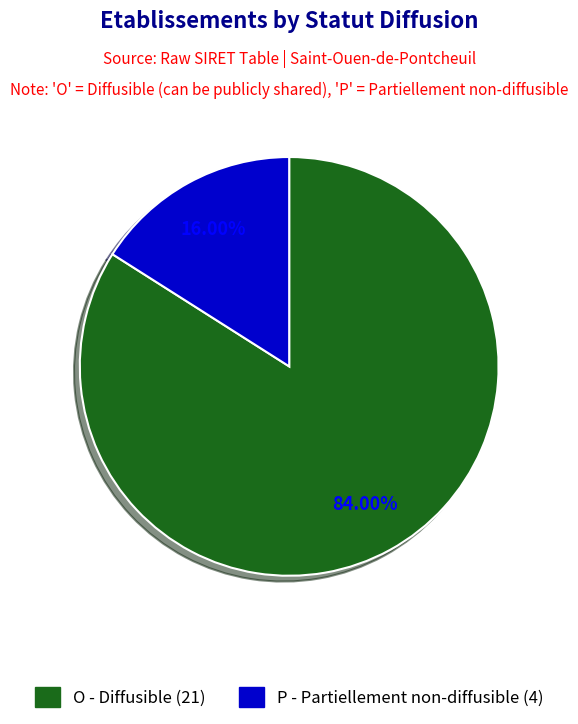

Combined, do O and P account for over 50%?

Yes